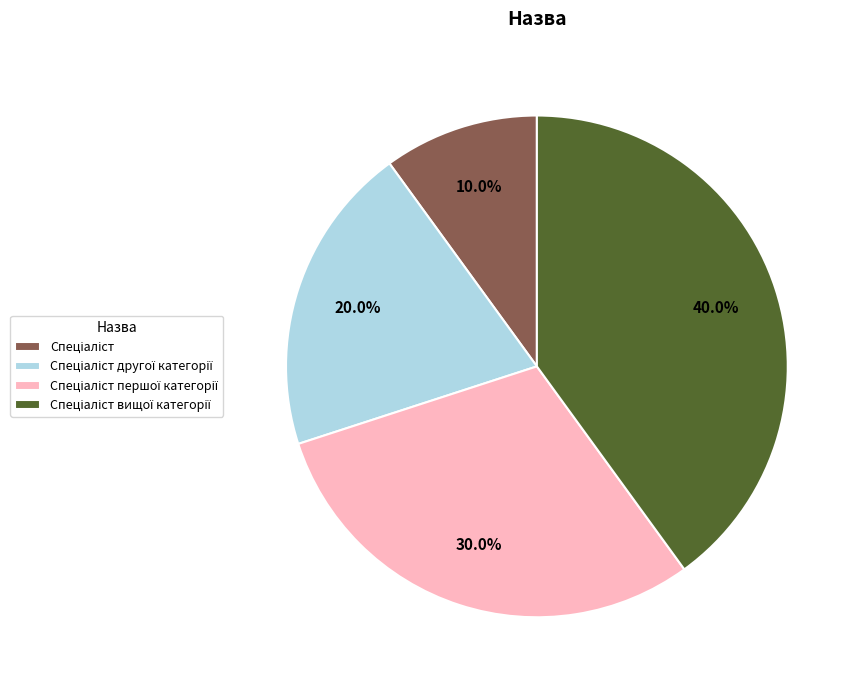

Count the number of slices in the pie.

4